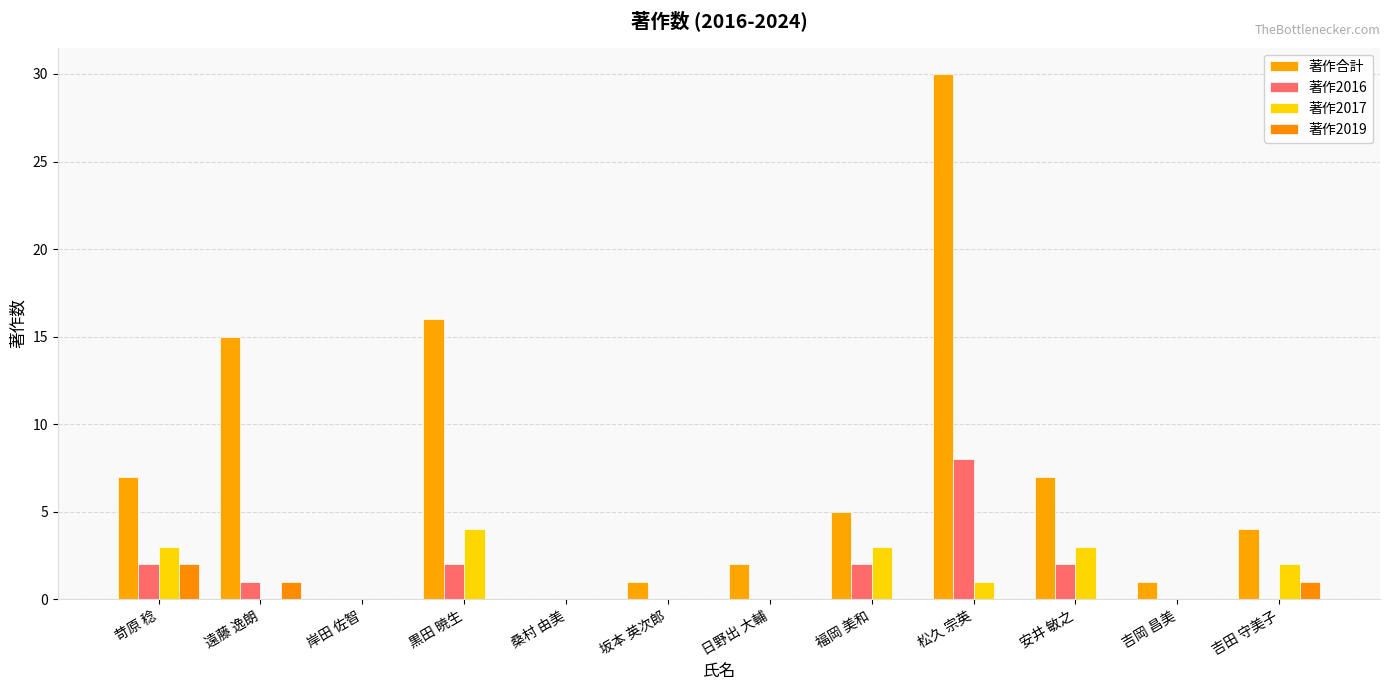

How many groups of bars are there?

12